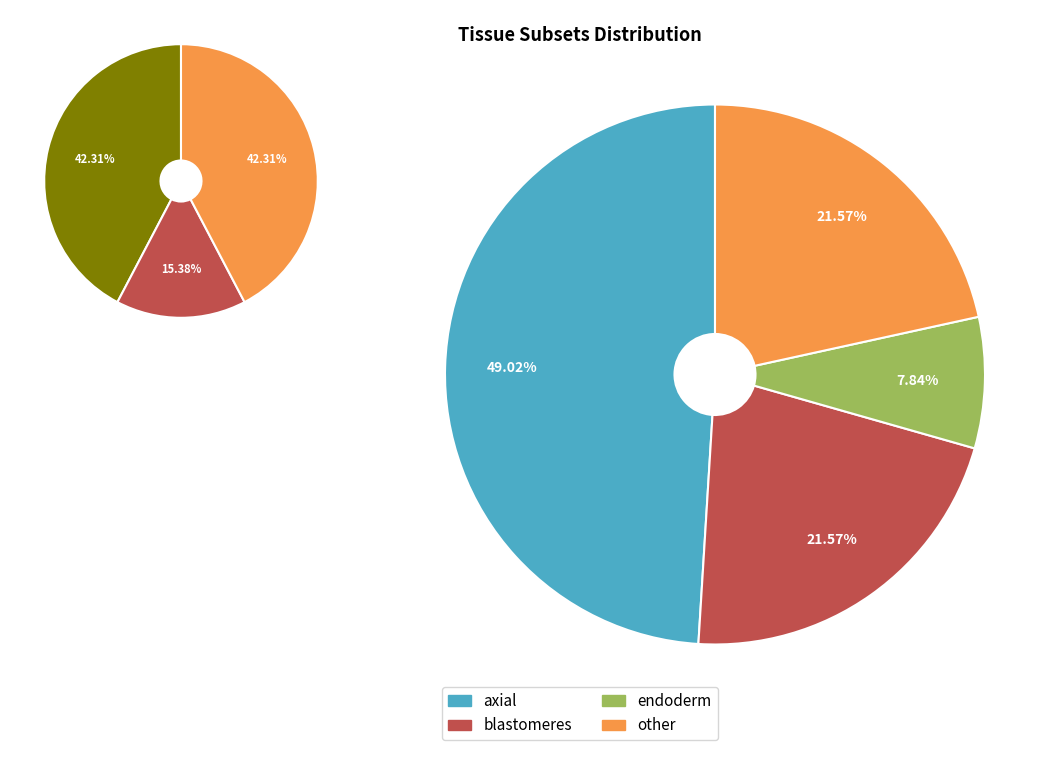

Approximately how many times larger is the value at blastomeres compared to other?

1.0